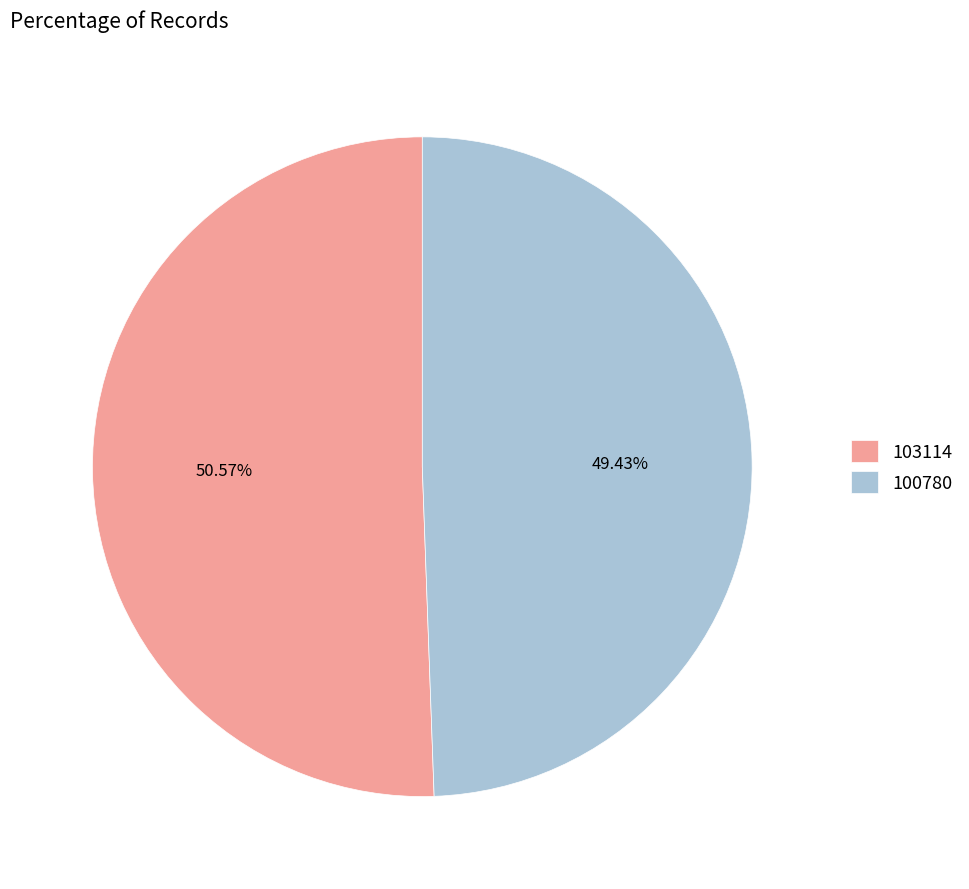

Count the number of slices in the pie.

2